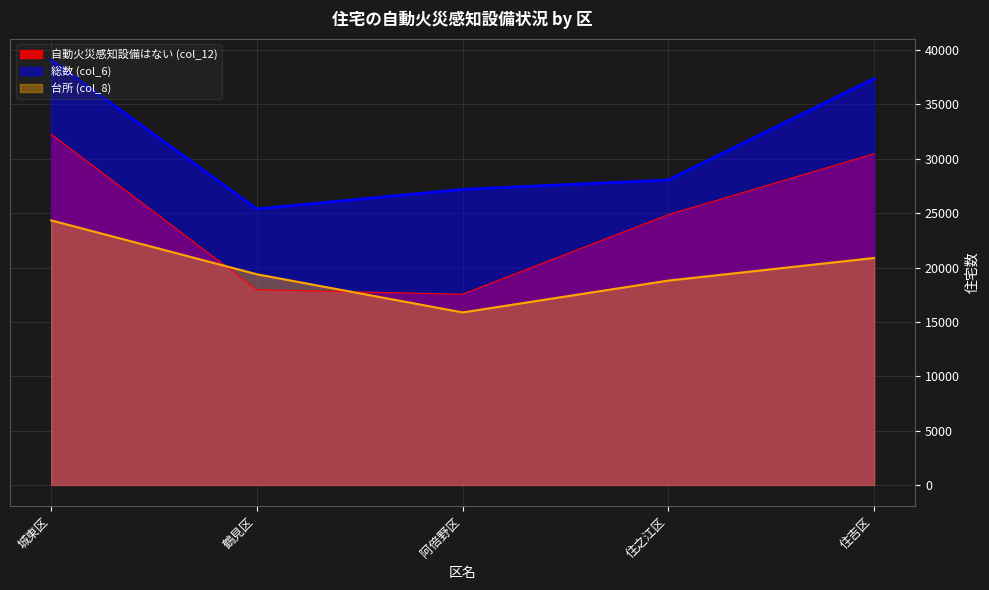

List the series in order of their peak value, lowest first.

台所 (col_8), 自動火災感知設備はない (col_12), 総数 (col_6)